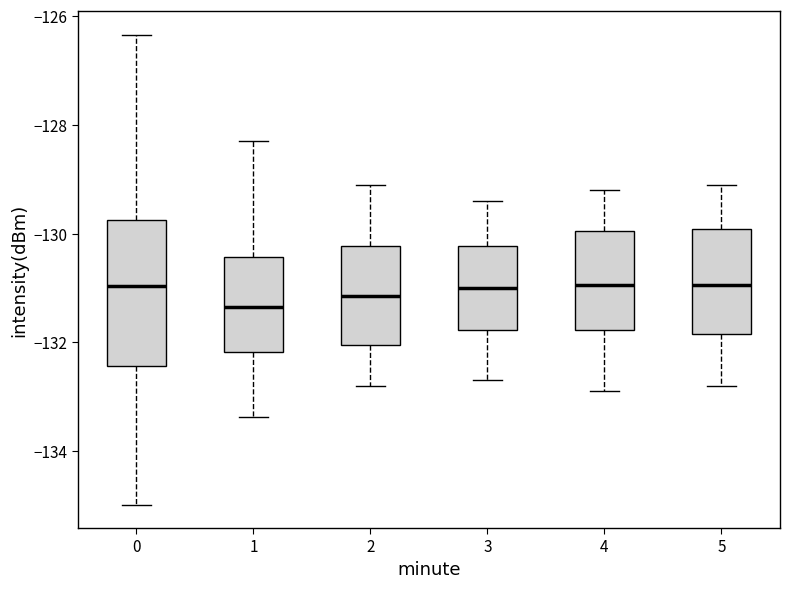

Reading left to right, read every box against the y-axis: the position of its median line, the range the box covers, and the ends of its whiskers. The values are not printed on the chart, so give them approximately, as read against the axis.

0: median -131.0, box -132.4 to -129.8, whiskers -135.0 to -126.4
1: median -131.4, box -132.2 to -130.4, whiskers -133.4 to -128.2
2: median -131.2, box -132.0 to -130.2, whiskers -132.8 to -129.0
3: median -131.0, box -131.8 to -130.2, whiskers -132.6 to -129.4
4: median -131.0, box -131.8 to -130.0, whiskers -132.8 to -129.2
5: median -131.0, box -131.8 to -130.0, whiskers -132.8 to -129.0